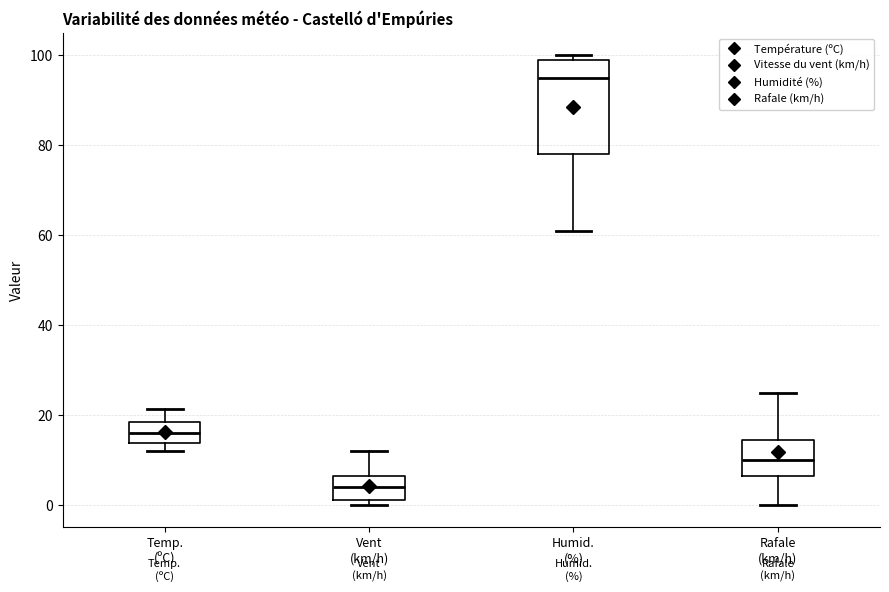

Which box's median line is the lowest?

Vent (km/h)